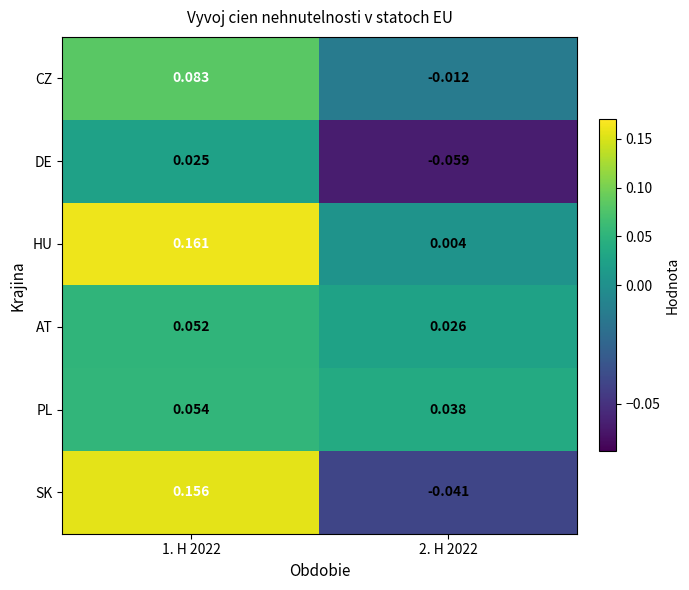

Which category has the highest value across all series?

1. H 2022